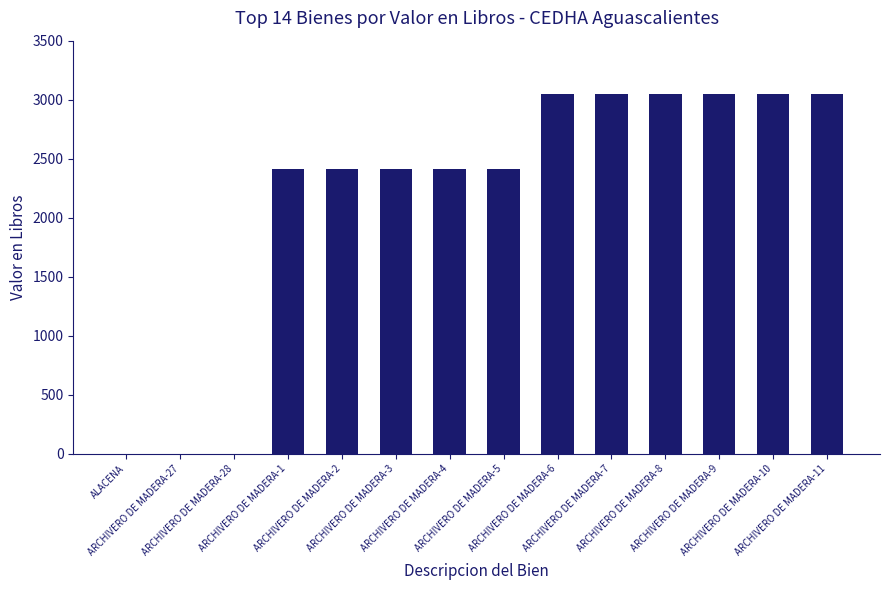

The value at ARCHIVERO DE MADERA-27 is 0.0. True or false?

True